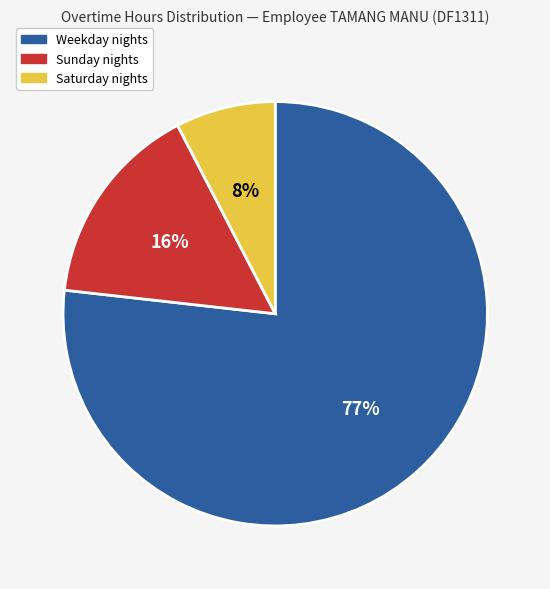

How many segments does this pie chart have?

3